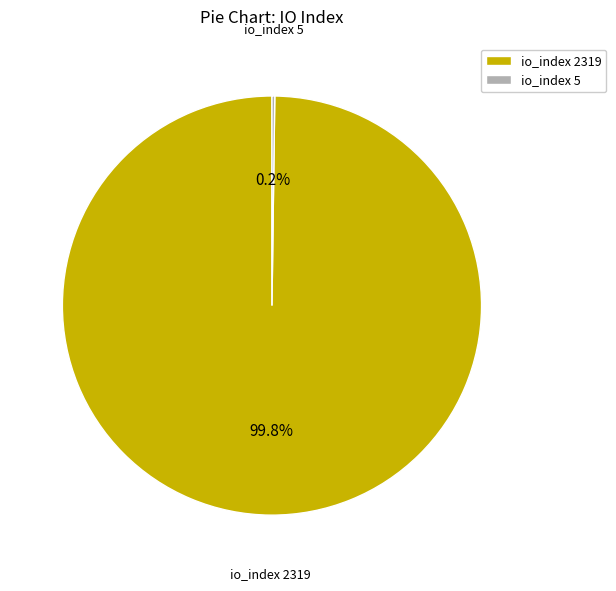

What is the majority slice?

io_index 2319